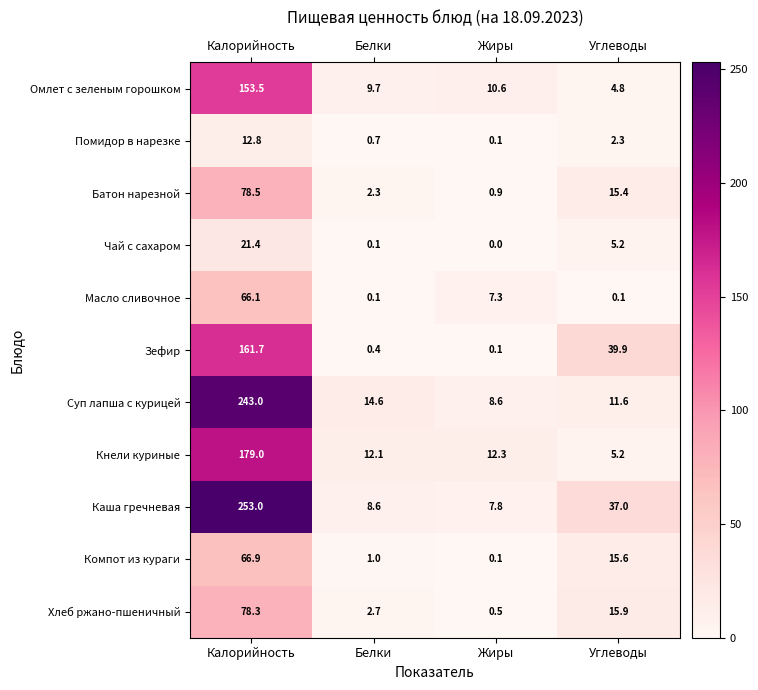

Which series has the largest total across all categories?

Каша гречневая